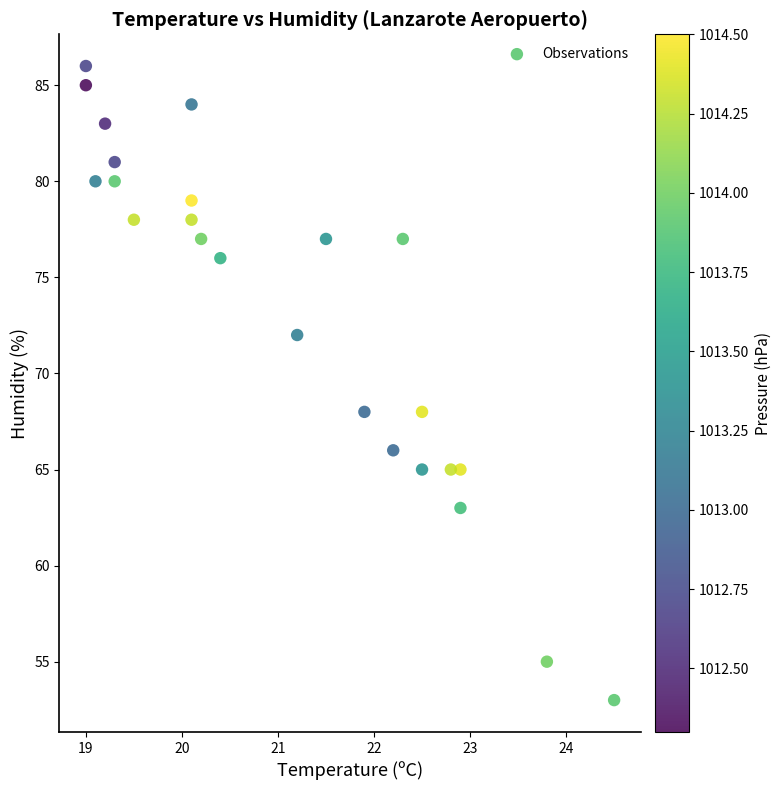

What is the range of Y values (max minus min)?

33